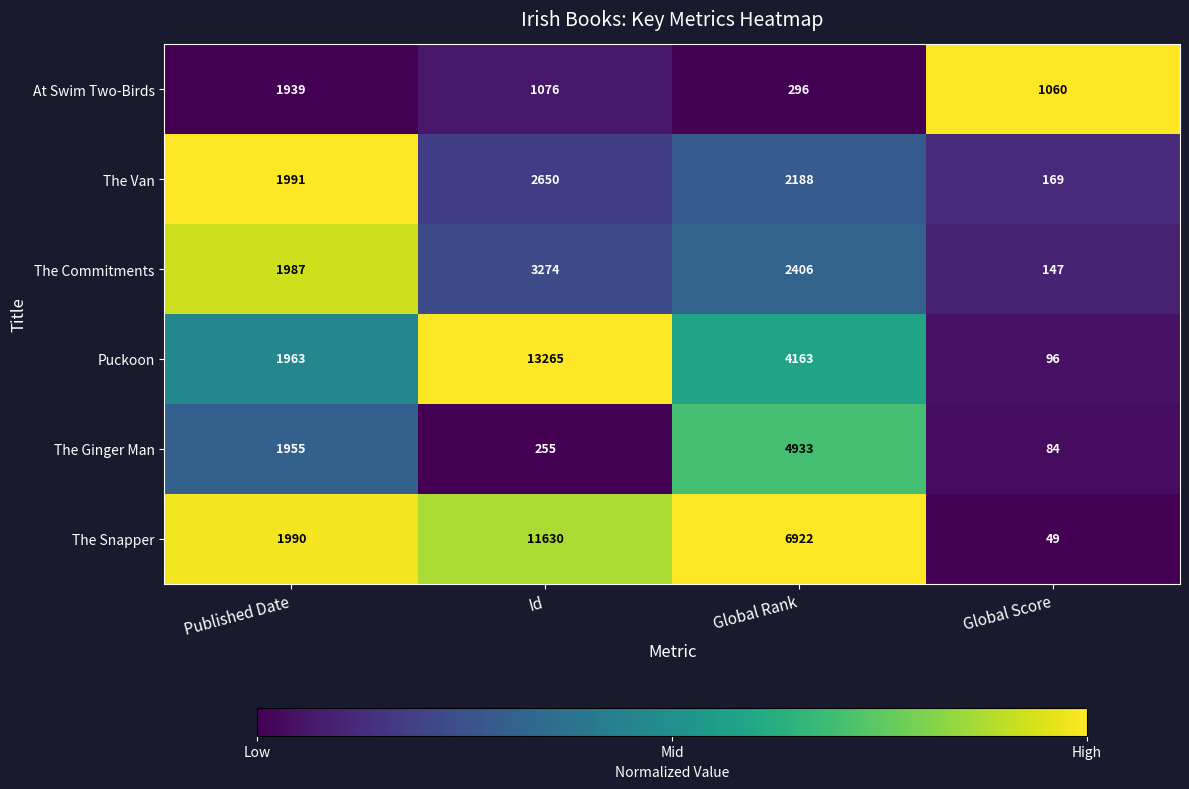

Rank the series at Global Score from lowest to highest value.

The Snapper, The Ginger Man, Puckoon, The Commitments, The Van, At Swim Two-Birds